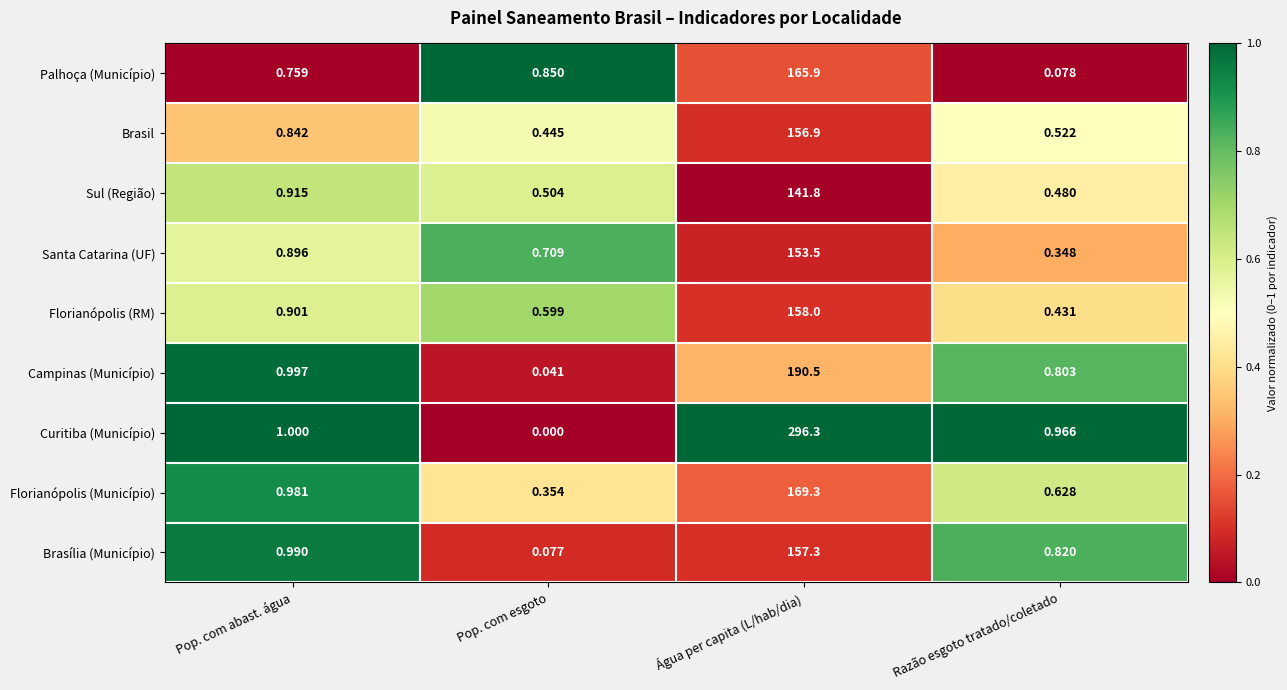

Between Pop. com esgoto and Razão esgoto tratado/coletado, which series saw the biggest shift?

Curitiba (Município)